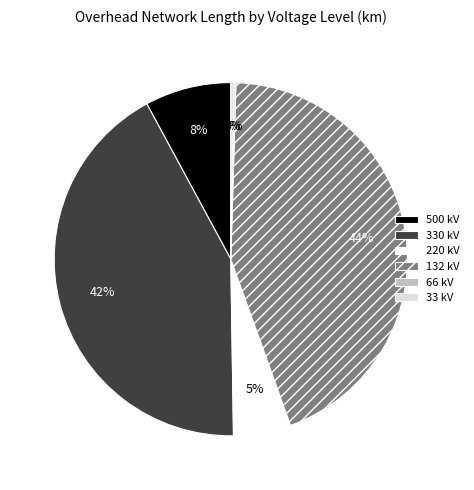

Combined, do 33 kV and 132 kV account for over 50%?

No